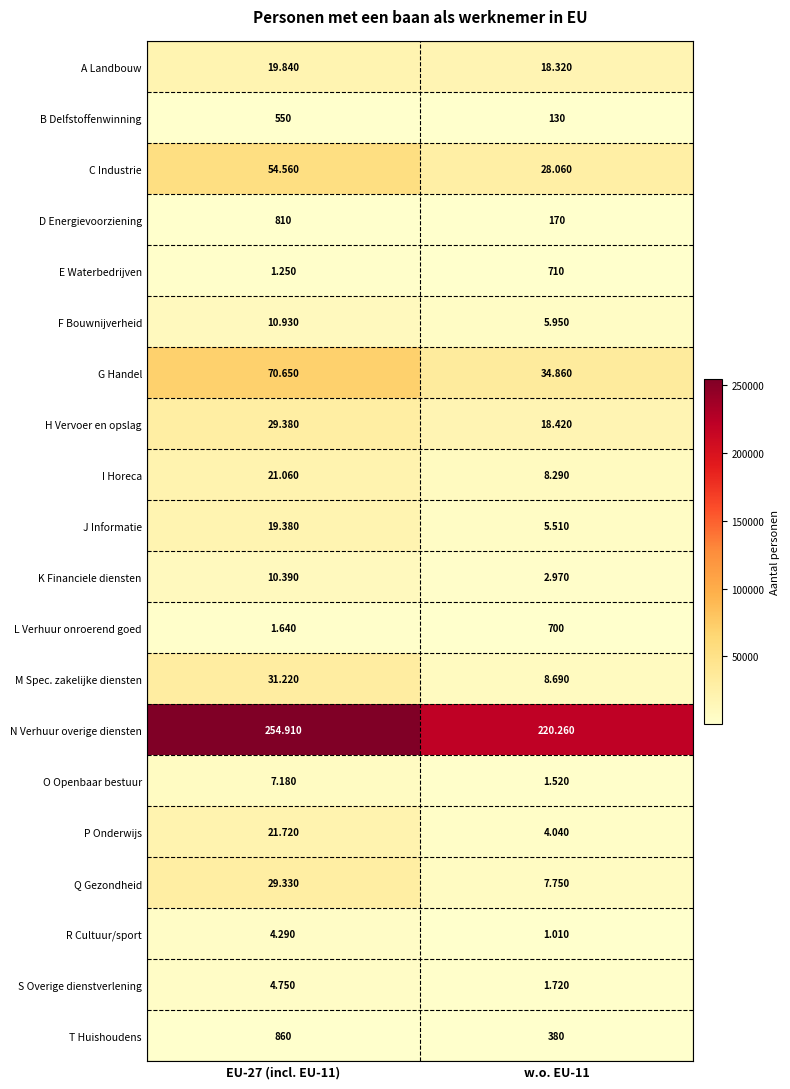

Which series has the largest total across all categories?

N Verhuur overige diensten